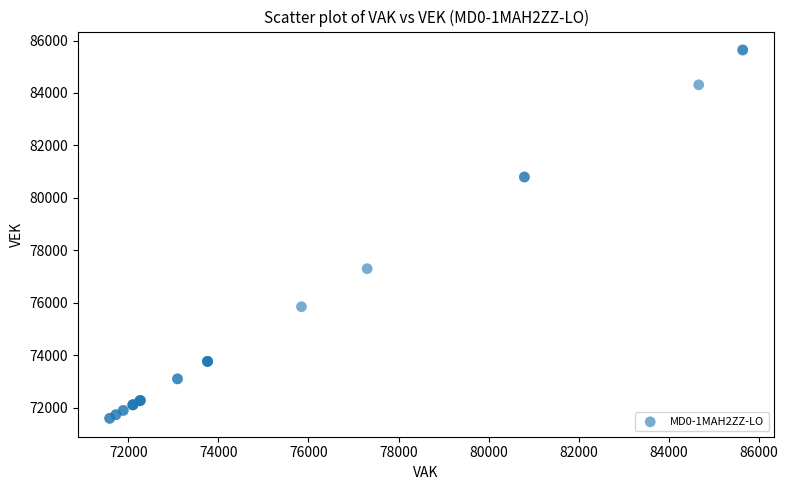

What Y value in the scatter plot is closest to 78614?

77297